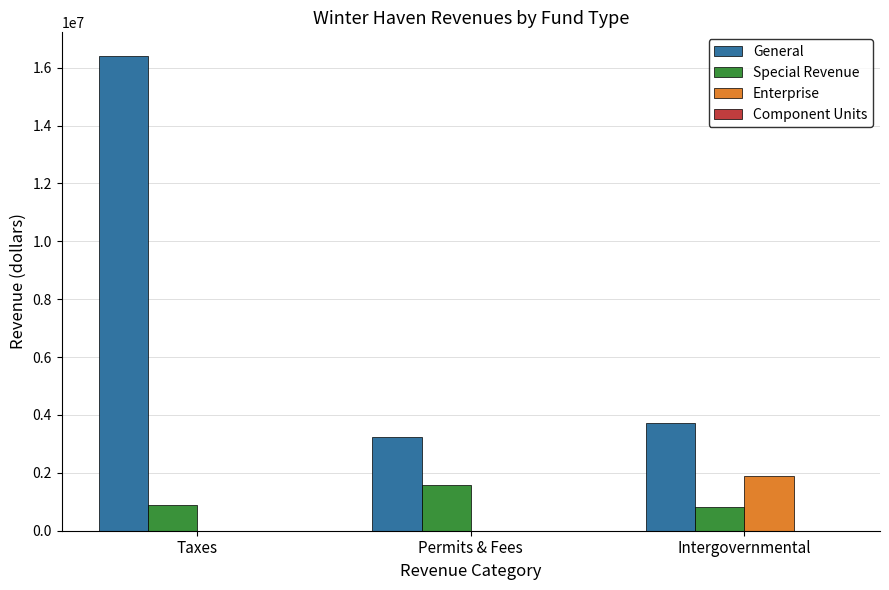

Reading left to right, extract all data points from this chart.

General: Taxes=16402617	Permits & Fees=3243279	Intergovernmental=3718784
Special Revenue: Taxes=888982	Permits & Fees=1588090	Intergovernmental=804478
Enterprise: Taxes=0	Permits & Fees=0	Intergovernmental=1882115